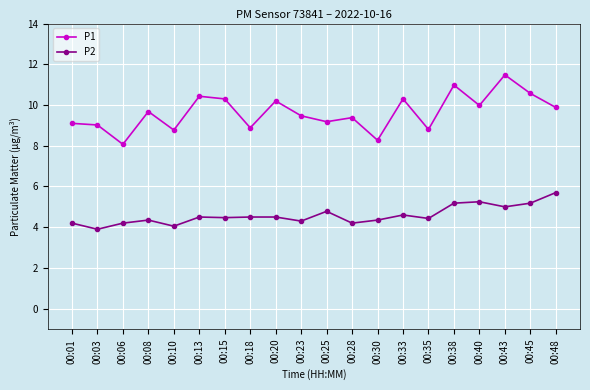

Rank the series by their maximum value, from lowest to highest.

P2, P1